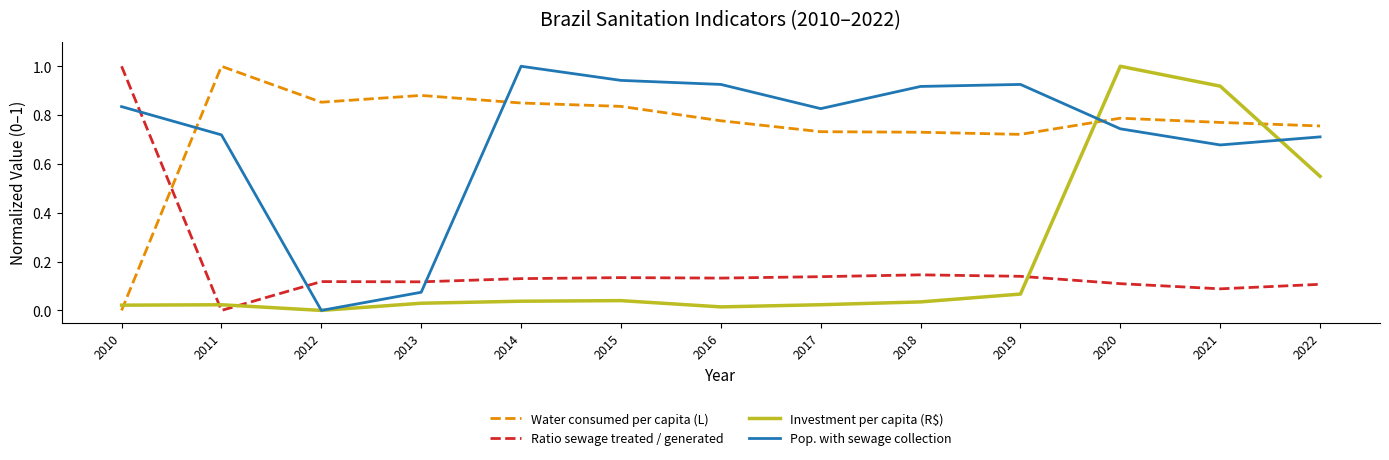

What is the greatest value displayed?

1.0